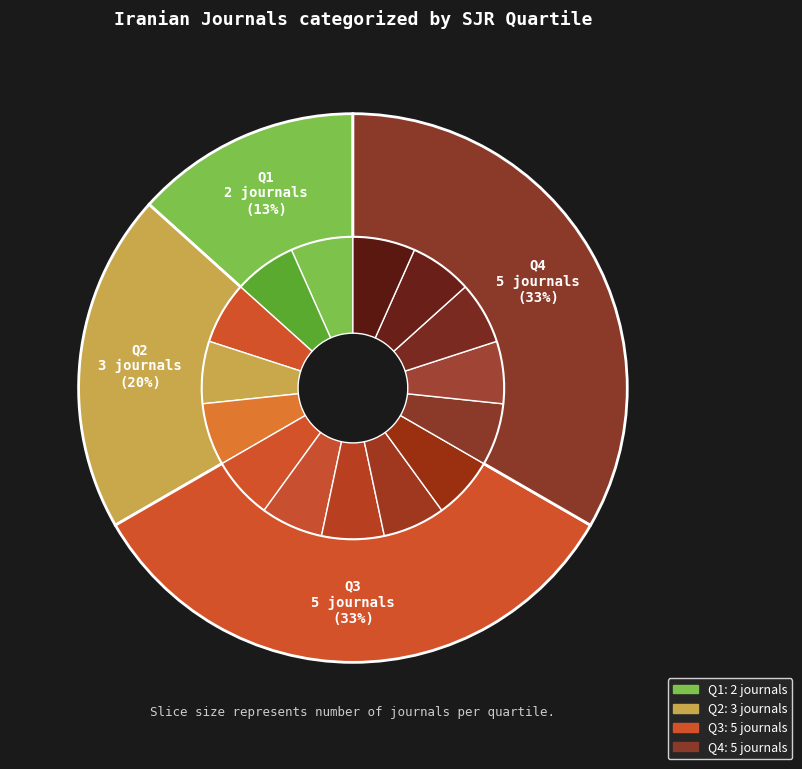

To the nearest percent, what portion does Q1 represent?

13%